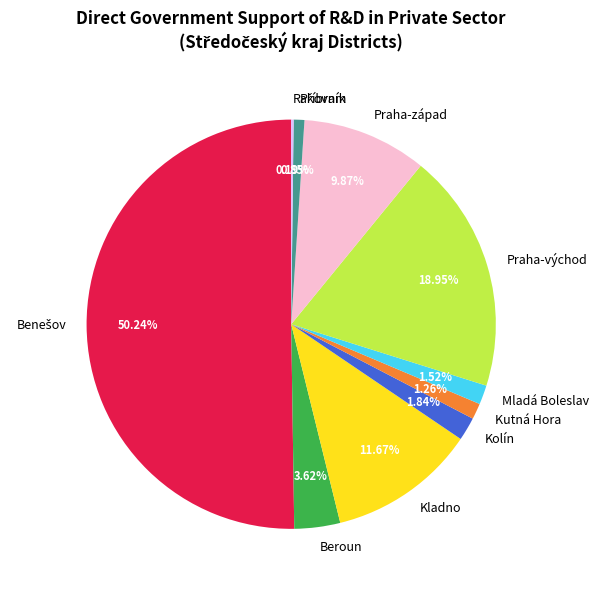

Does Kutná Hora account for over 50% of the chart?

No